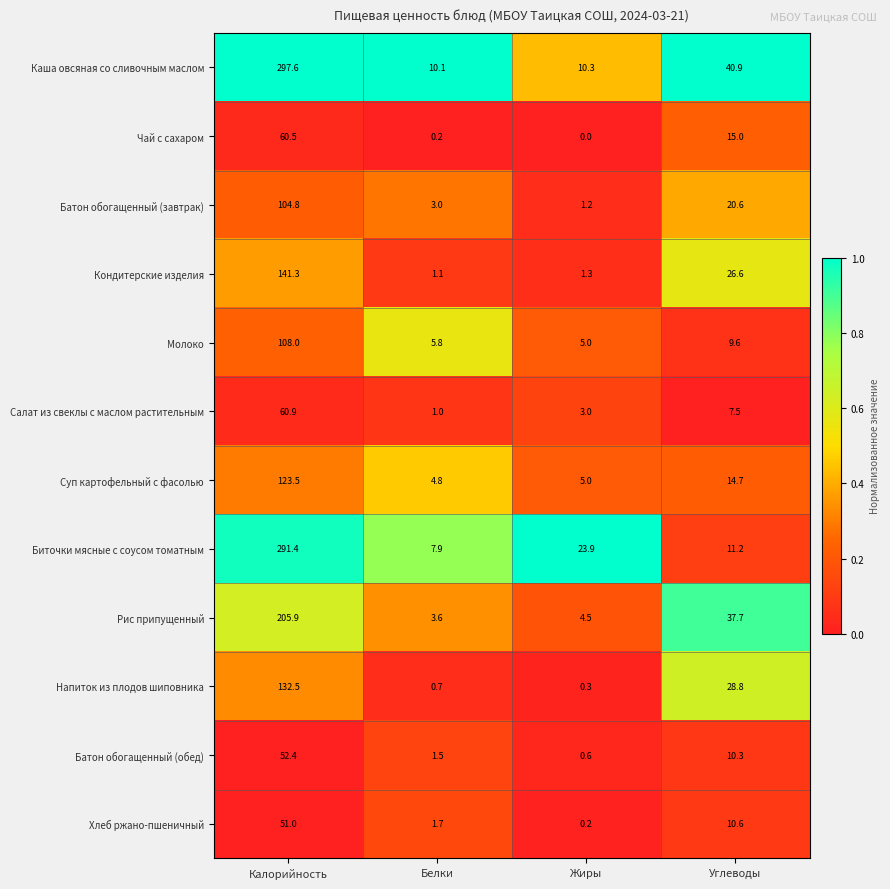

The Кондитерские изделия series shows 141.3 at Калорийность. True or false?

True